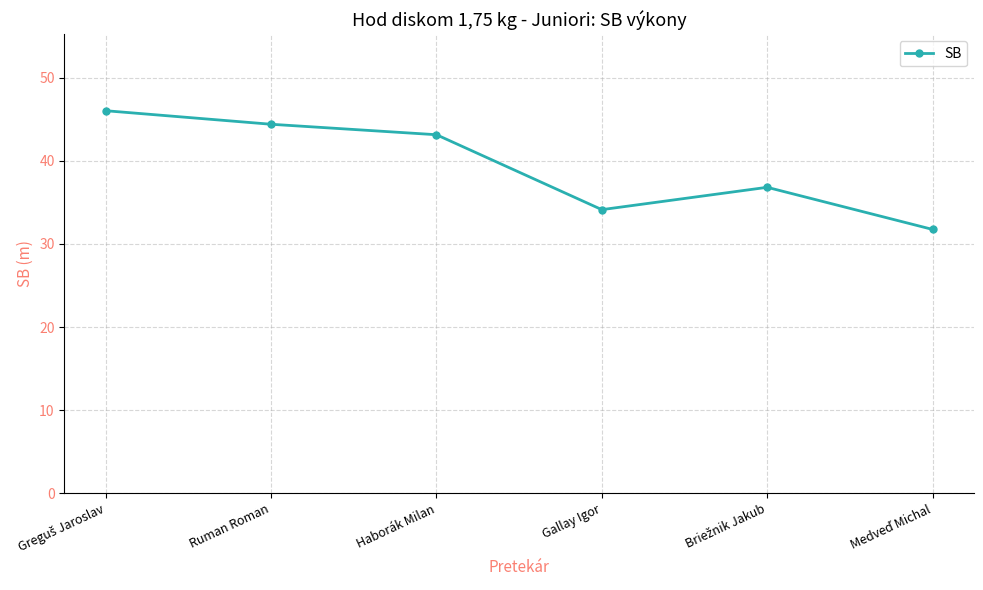

Which has a higher value, Ruman Roman or Haborák Milan?

Ruman Roman